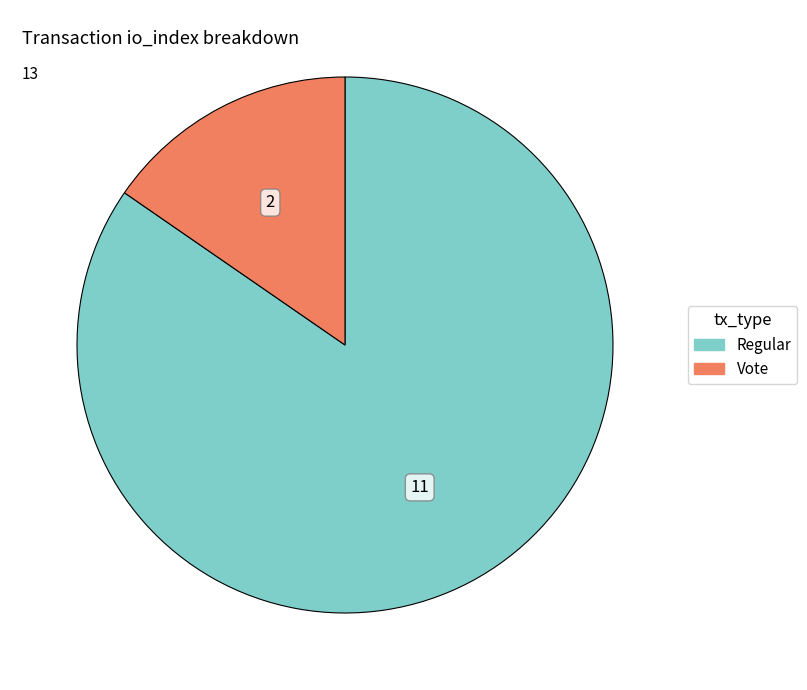

Is there a majority slice in this chart?

Yes